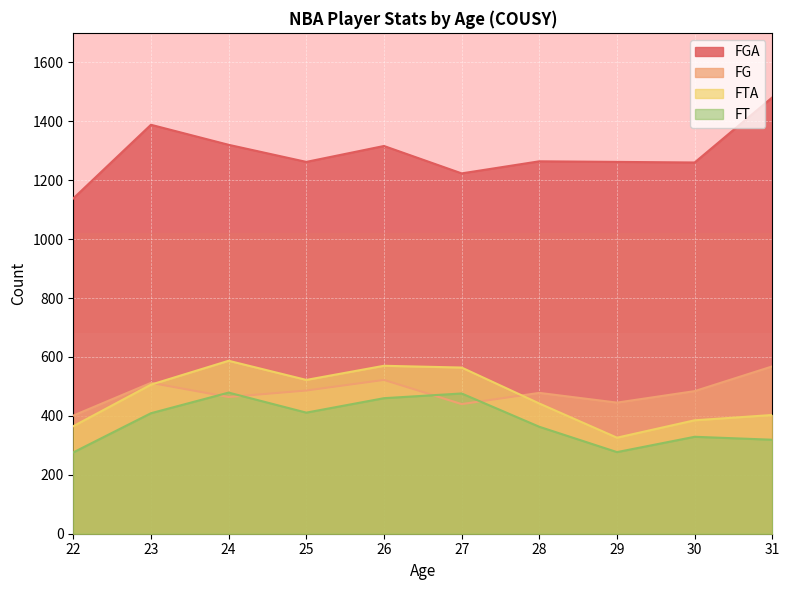

True or false: FG and FGA cross at least once.

False